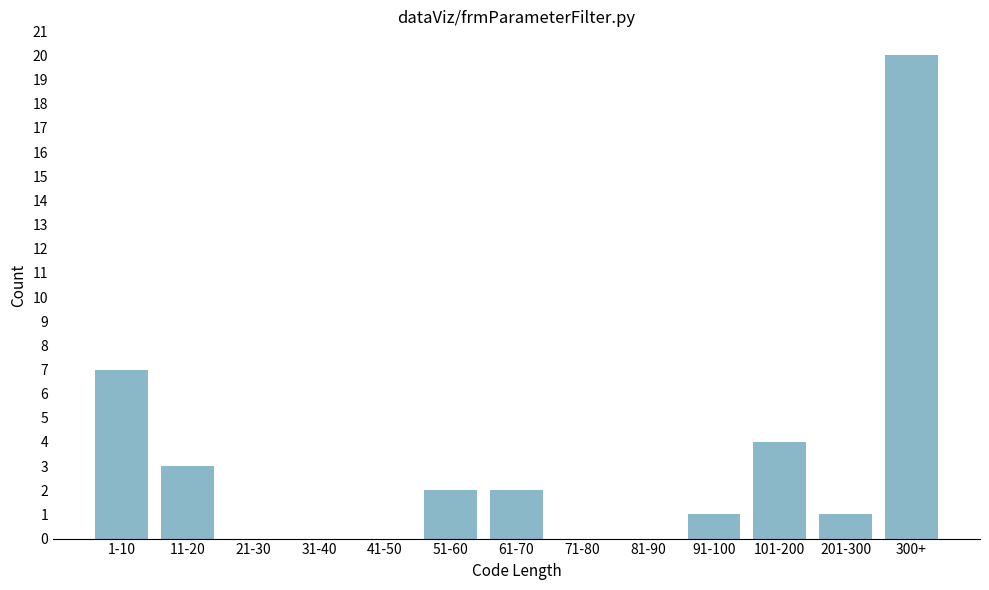

Reading left to right, extract all data points from this chart.

1-10=7	11-20=3	21-30=0	31-40=0	41-50=0	51-60=2	61-70=2	71-80=0	81-90=0	91-100=1	101-200=4	201-300=1	300+=20